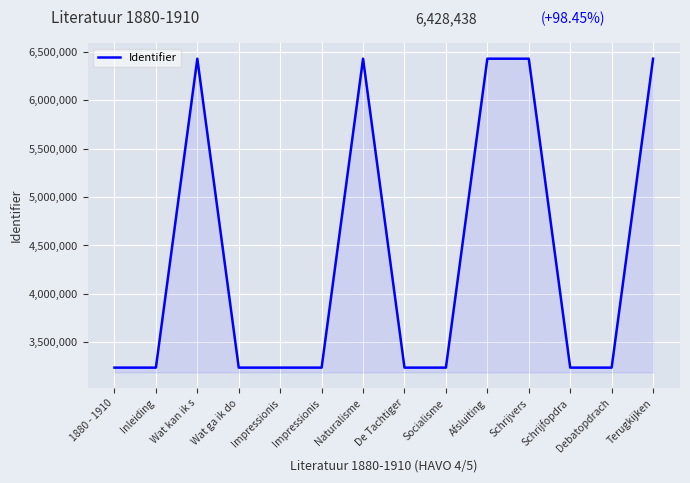

How many lines are shown in the chart?

1